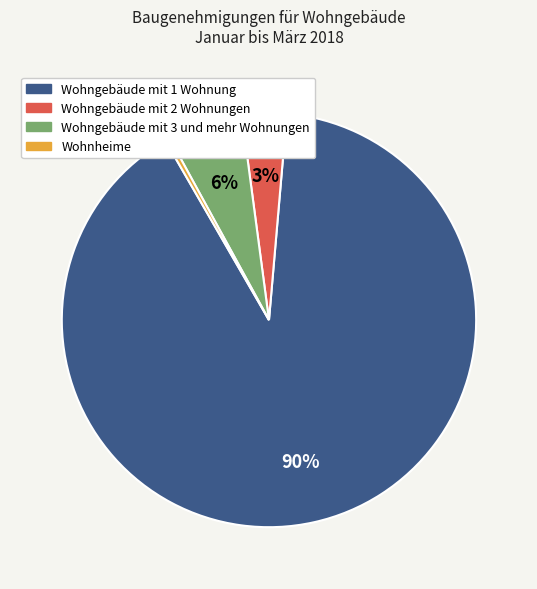

Does Wohngebäude mit 1 Wohnung represent more than half of the total?

Yes